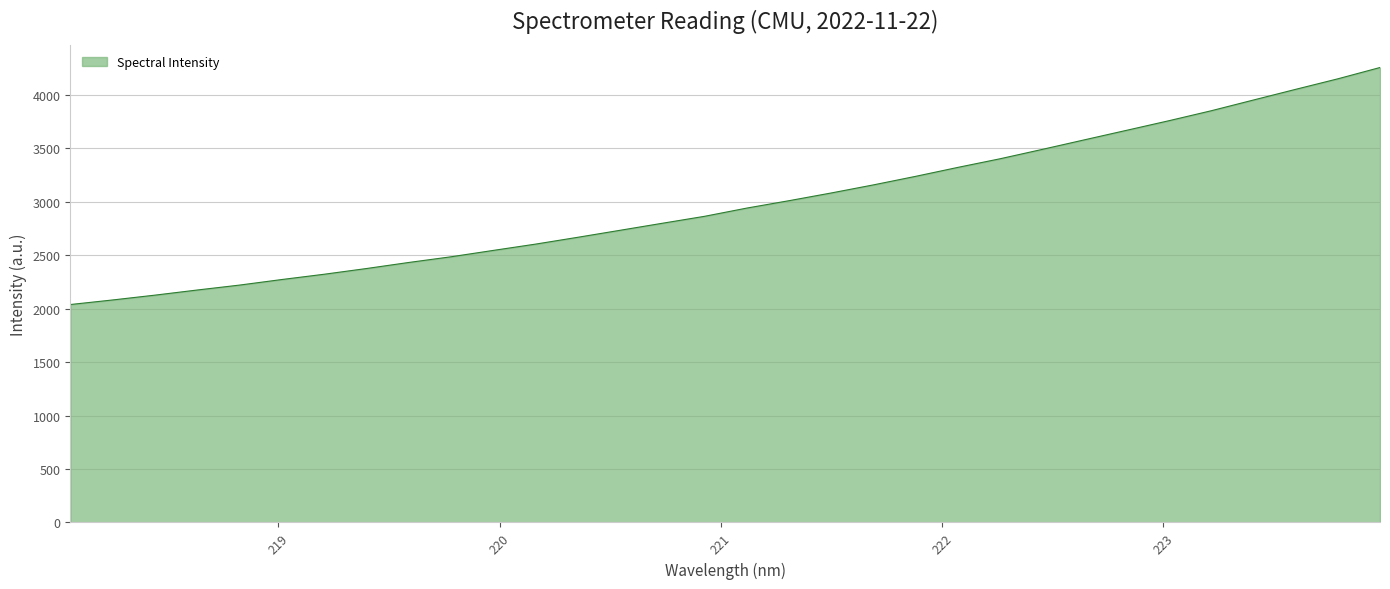

What is the minimum value shown in the chart?

2038.7